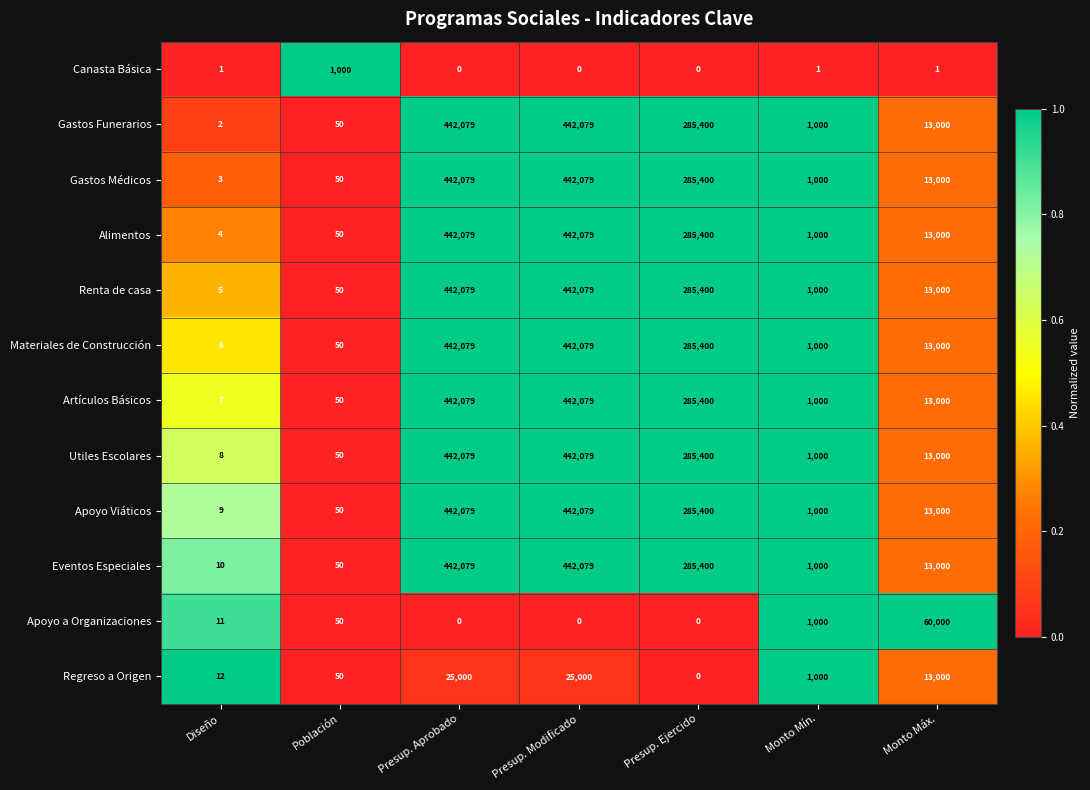

How many data points does each series have?

7